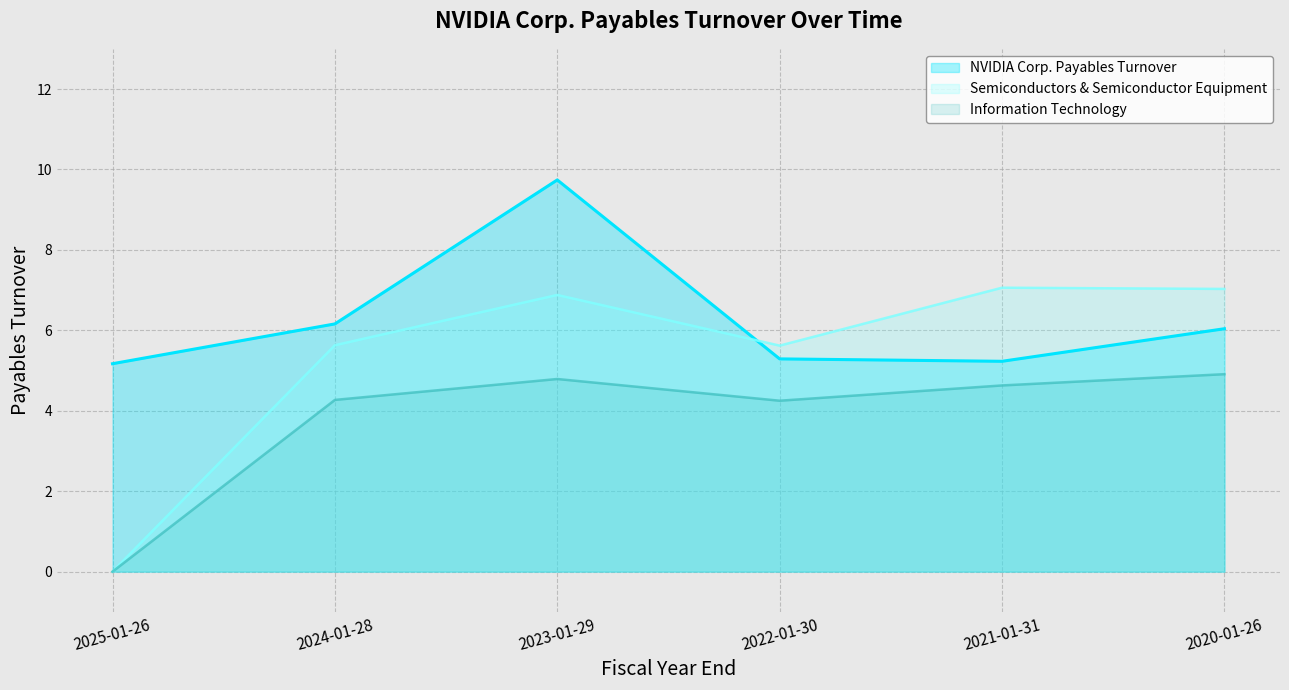

The value of Information Technology at 2021-01-31 is 4.6. True or false?

True